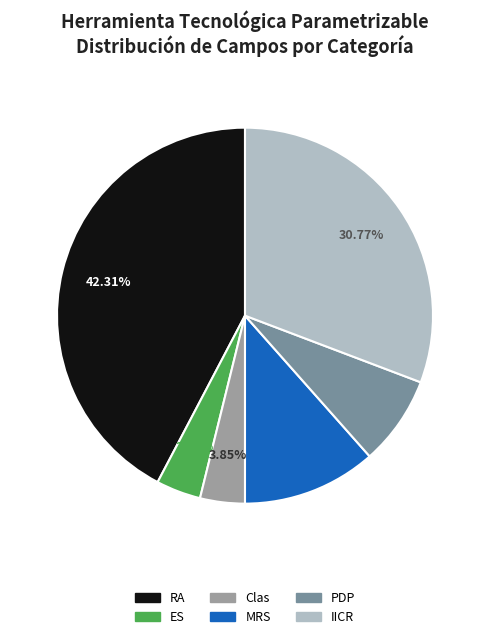

Is there any slice that represents more than half of the pie?

No